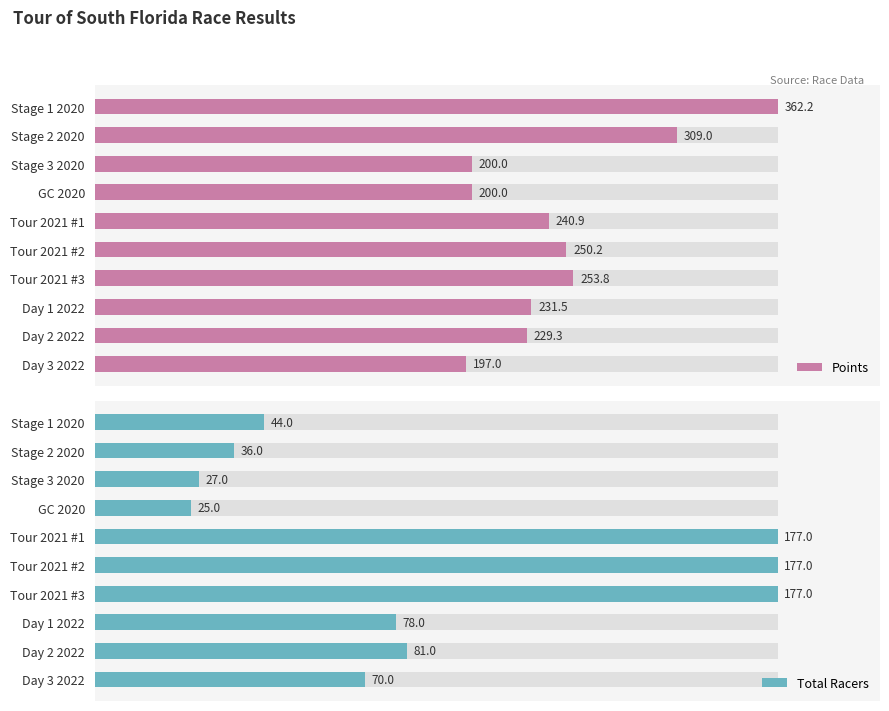

What is the value of the Points bar at the 10th from the left?

197.0